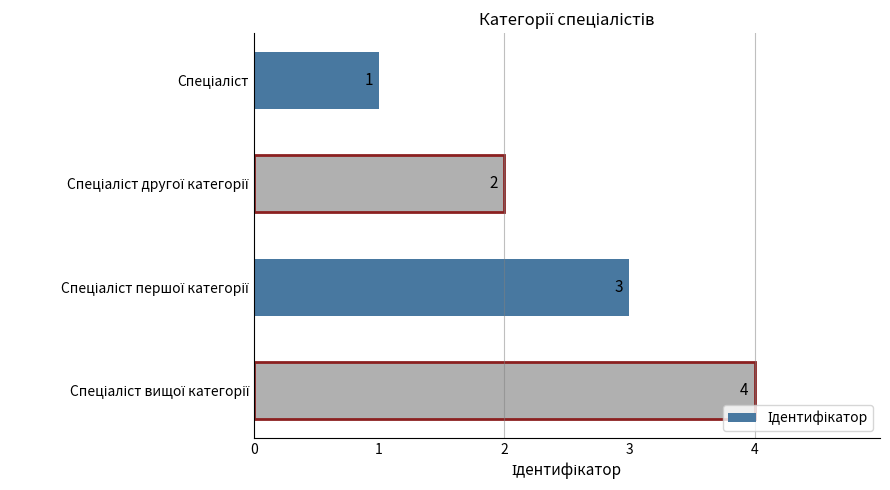

What is the greatest value displayed?

4